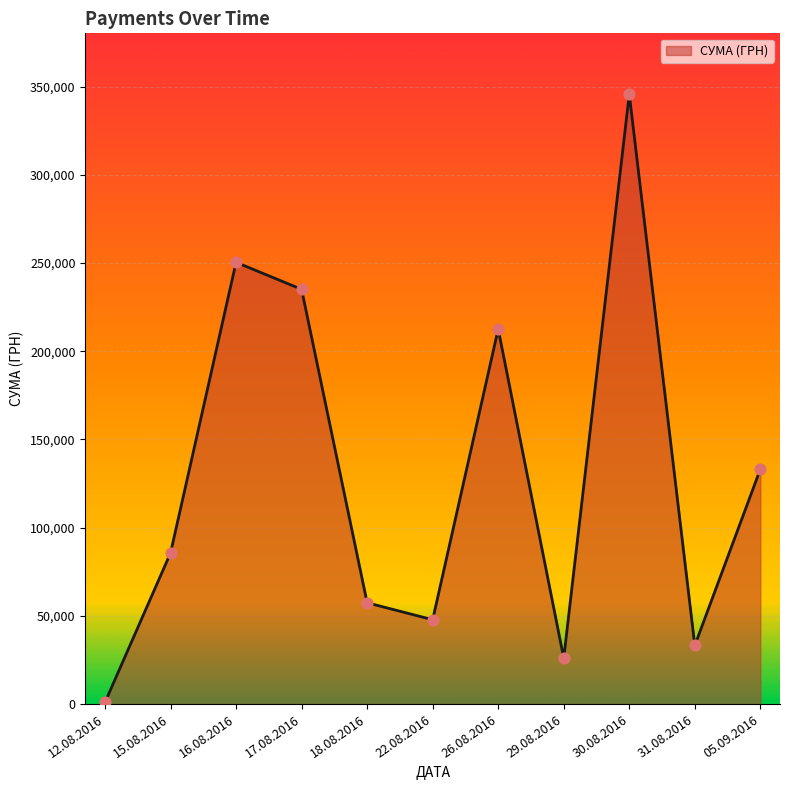

What is the ratio of the value at 30.08.2016 to the value at 16.08.2016?

1.4